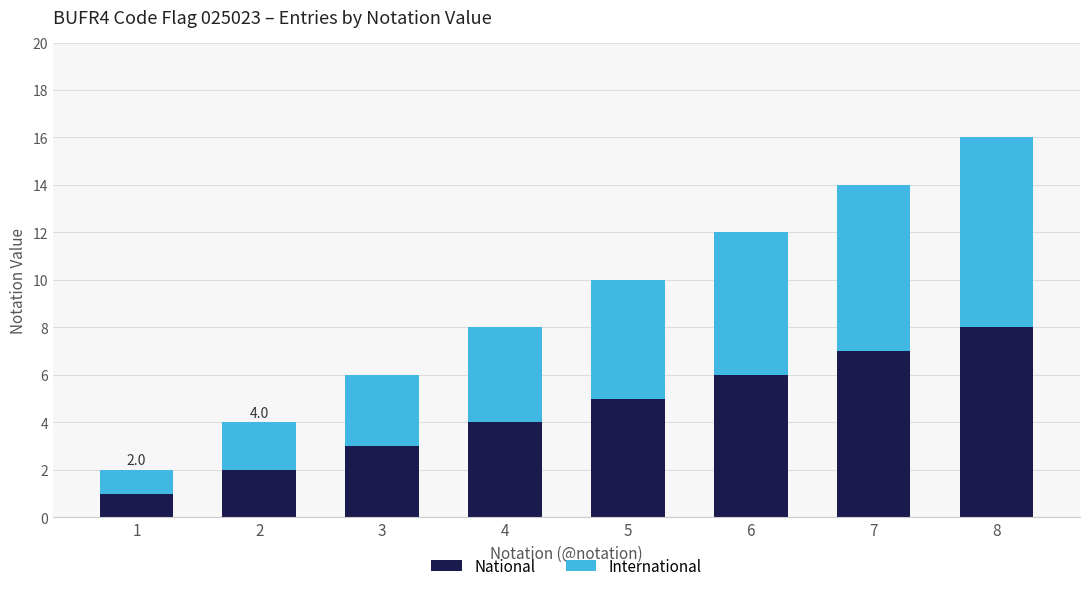

At which category is the sum across all series the highest?

8